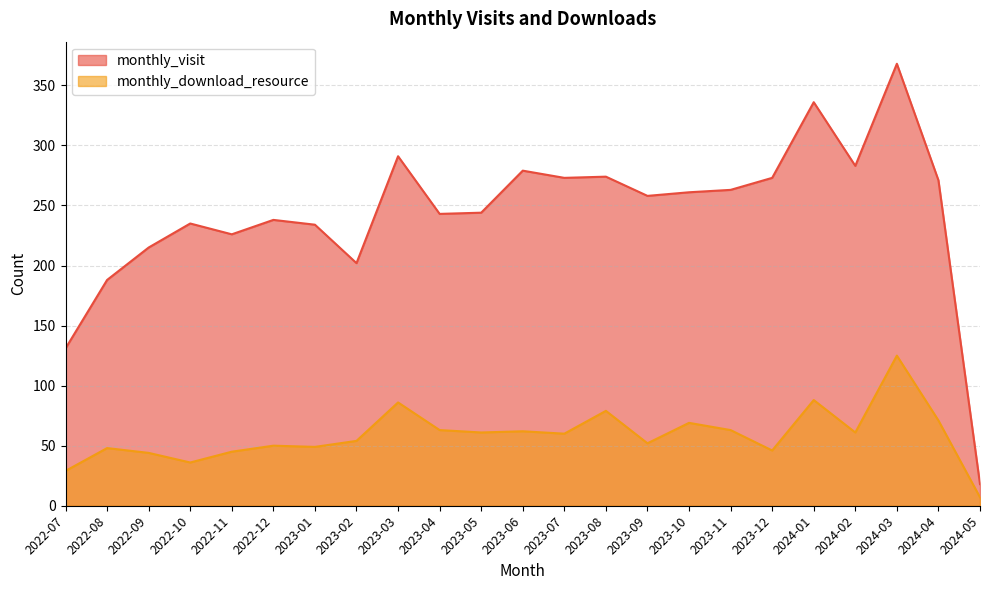

True or false: monthly_download_resource and monthly_visit cross at least once.

False